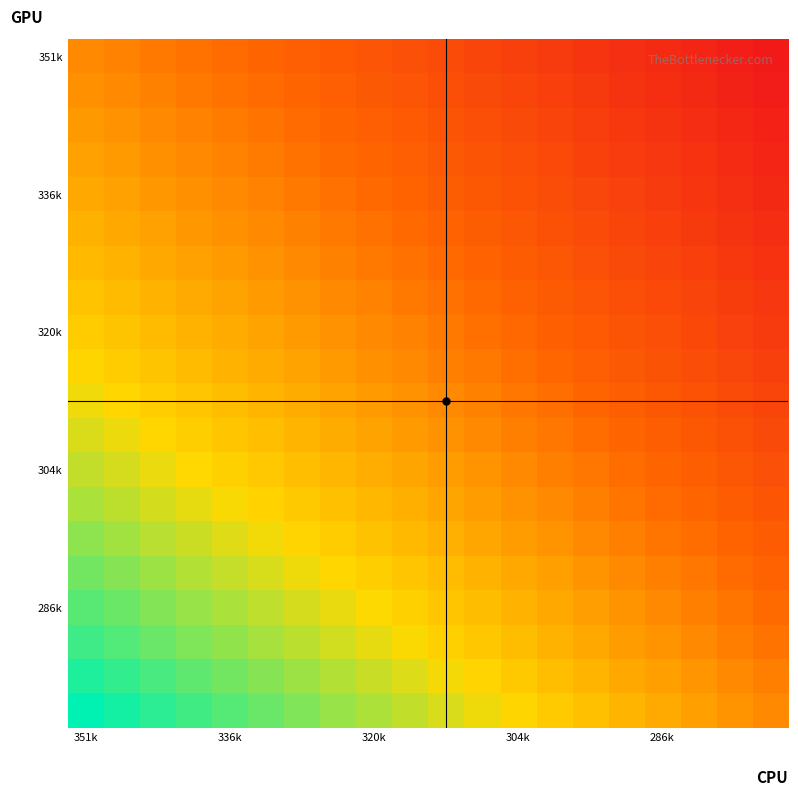

At which category does the chart reach its peak across all series?

351k